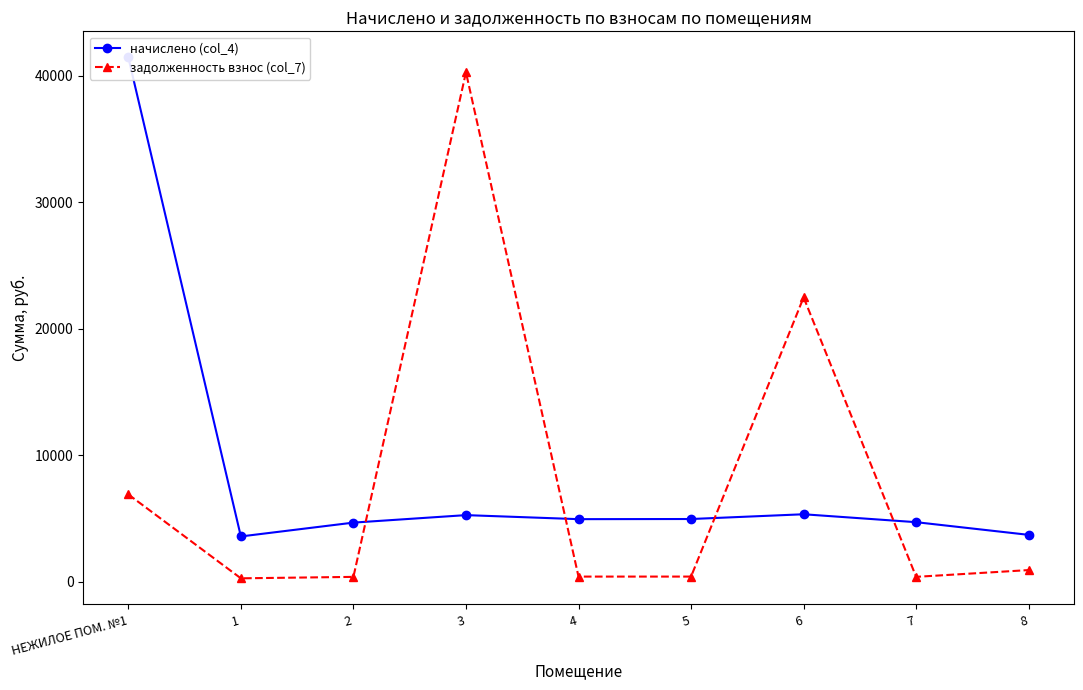

How many interior local valleys does the задолженность взнос (col_7) series have?

3